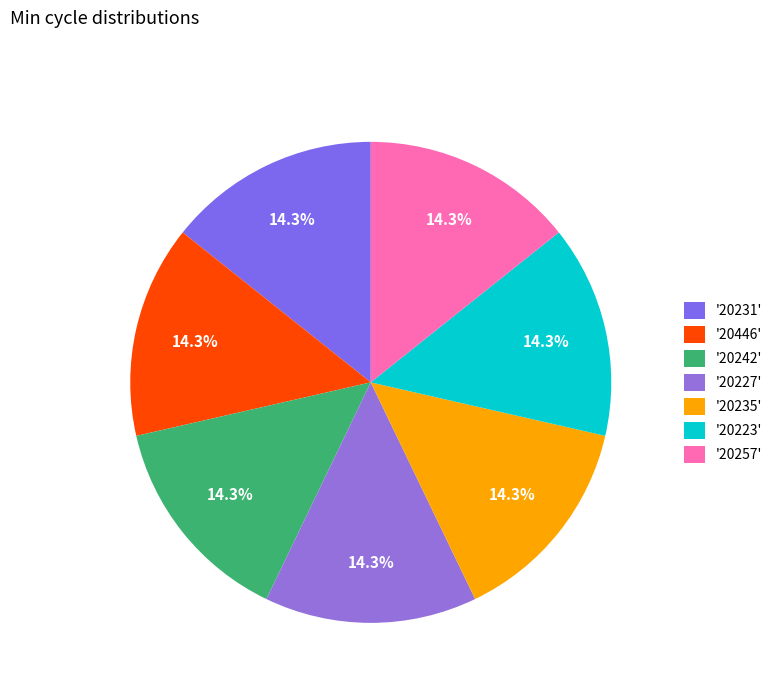

What is the largest slice in the pie chart?

20446